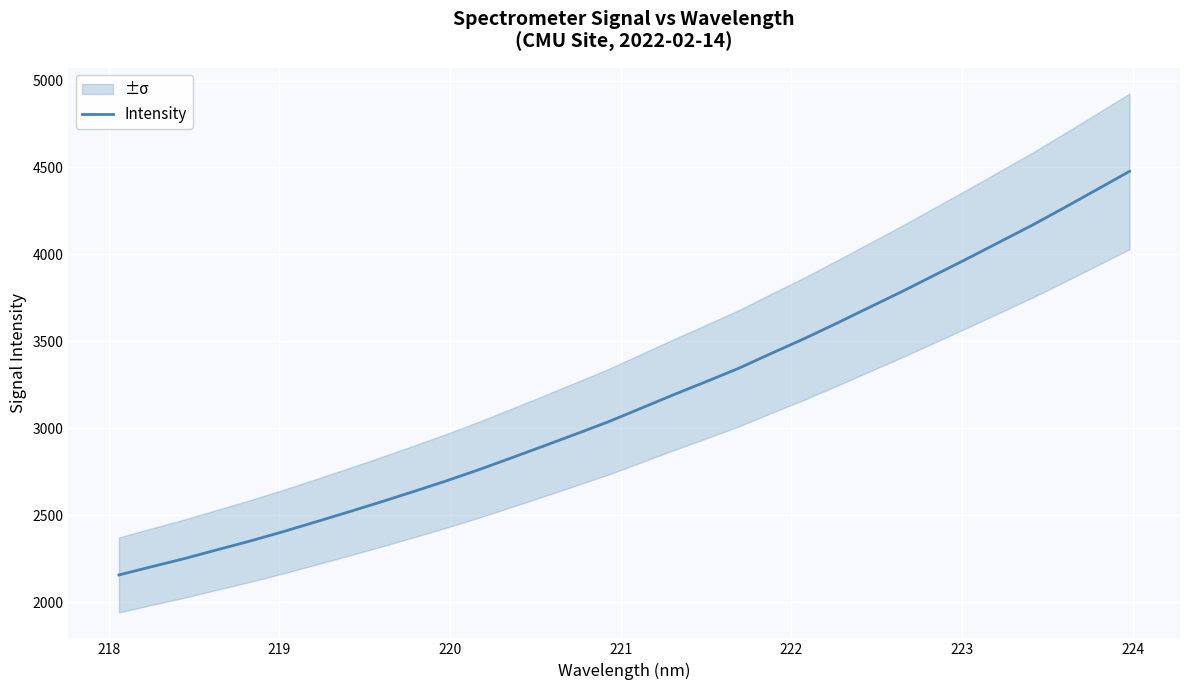

What is the minimum value for Intensity?

2155.7